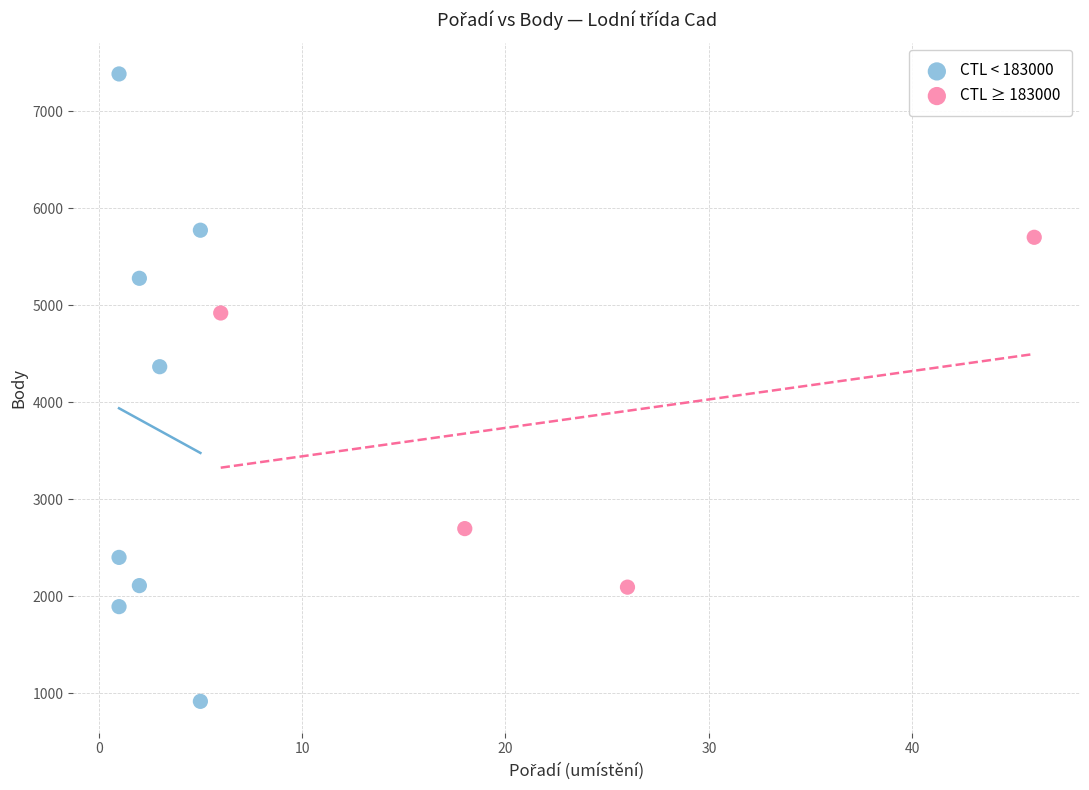

Which series has the widest spread of Y values?

CTL < 183000